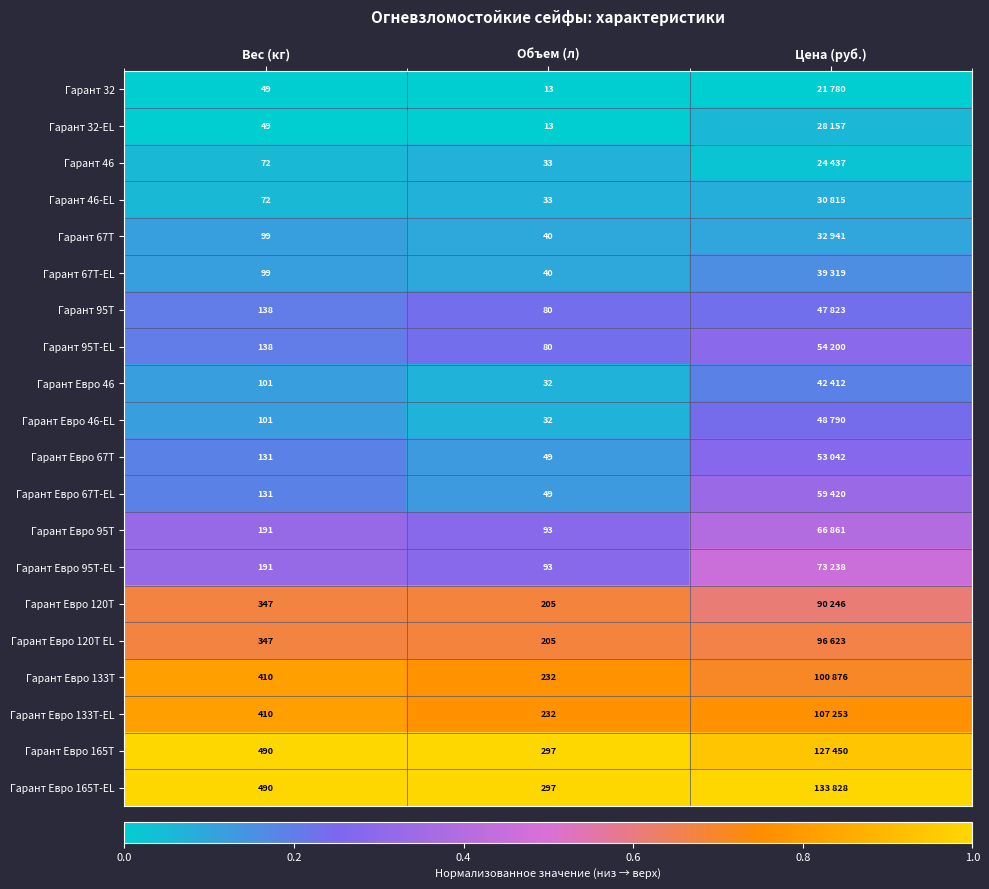

At which label is Гарант Евро 133Т closest to 0?

Цена (руб.)